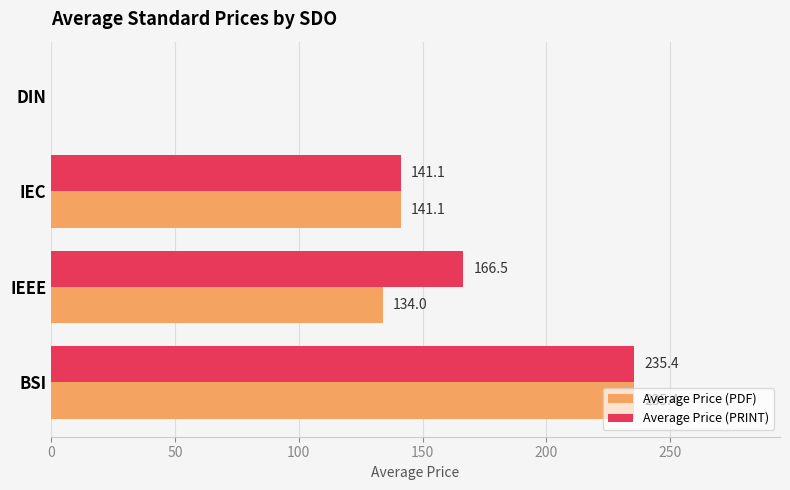

Which series has the largest total across all categories?

Average Price (PRINT)